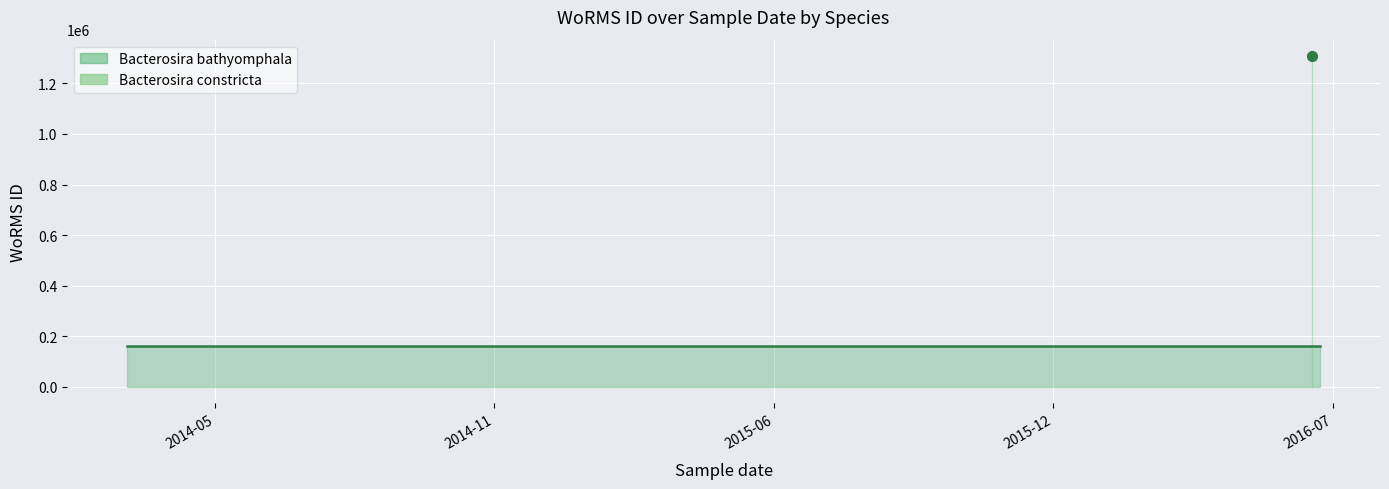

What is the total value across all series at 03-07-2016?

1470567